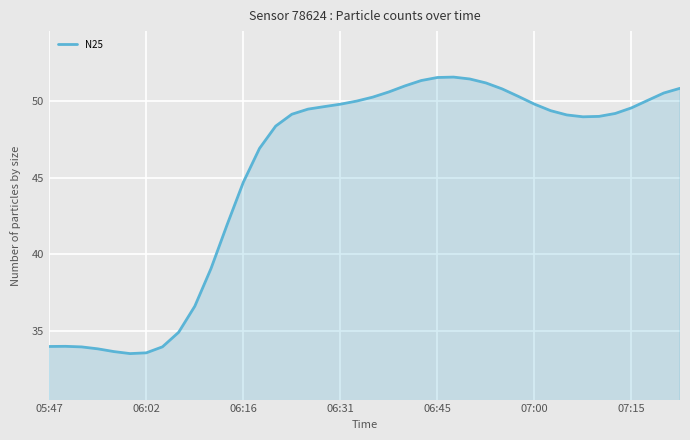

What is the greatest value displayed?

51.6